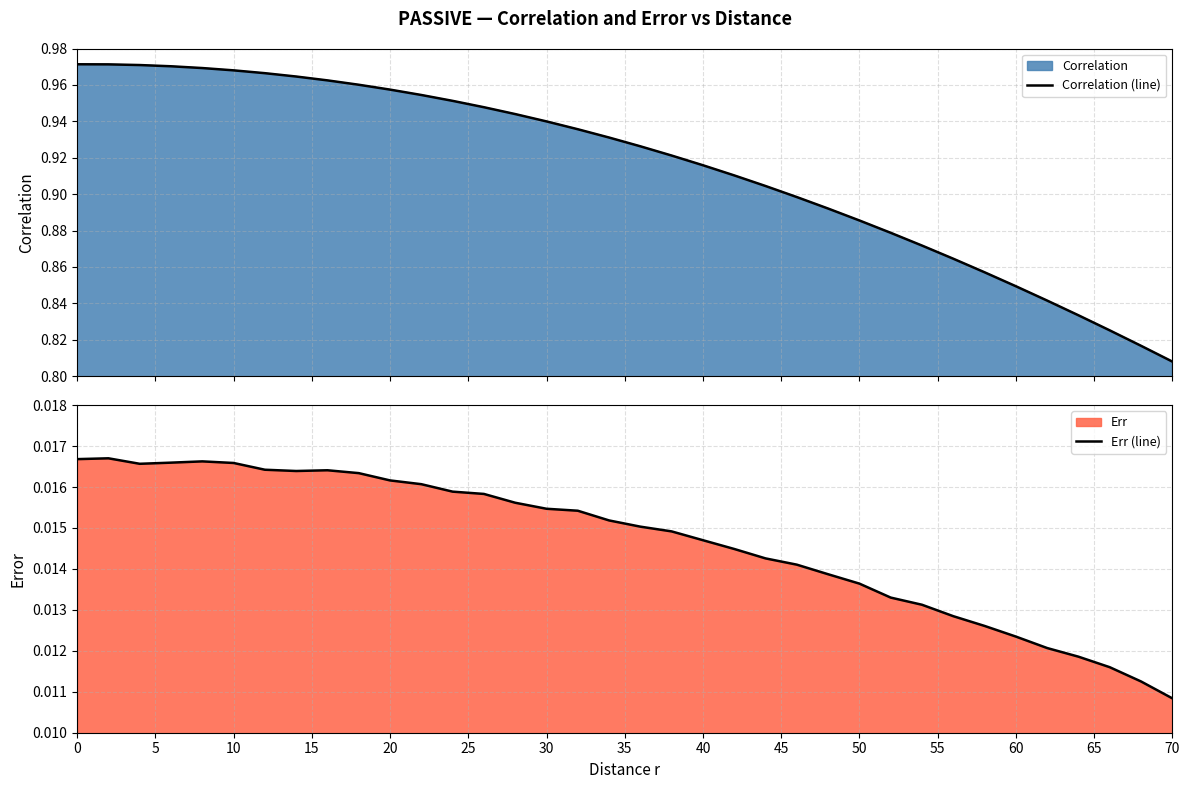

Reading left to right, list all the values displayed in this chart.

Correlation (line): 1.0	1.0	1.0	1.0	1.0	1.0	1.0	1.0	1.0	1.0	1.0	1.0	1.0	0.9	0.9	0.9	0.9	0.9	0.9	0.9	0.9	0.9	0.9	0.9	0.9	0.9	0.9	0.9	0.9	0.9	0.8	0.8	0.8	0.8	0.8	0.8
Err (line): 0.0	0.0	0.0	0.0	0.0	0.0	0.0	0.0	0.0	0.0	0.0	0.0	0.0	0.0	0.0	0.0	0.0	0.0	0.0	0.0	0.0	0.0	0.0	0.0	0.0	0.0	0.0	0.0	0.0	0.0	0.0	0.0	0.0	0.0	0.0	0.0